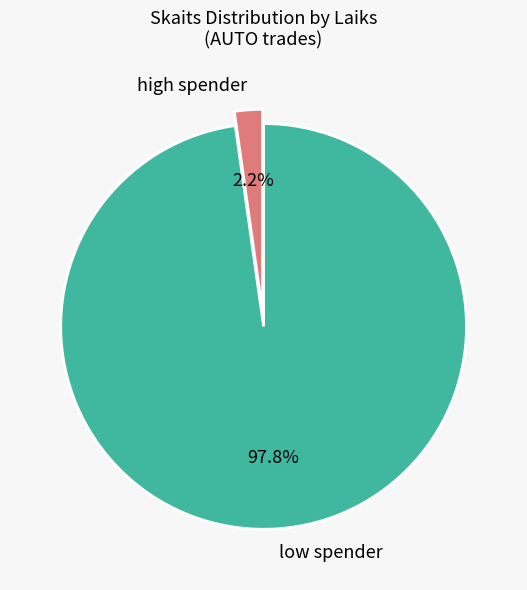

Which category has the smallest portion of the pie?

high spender